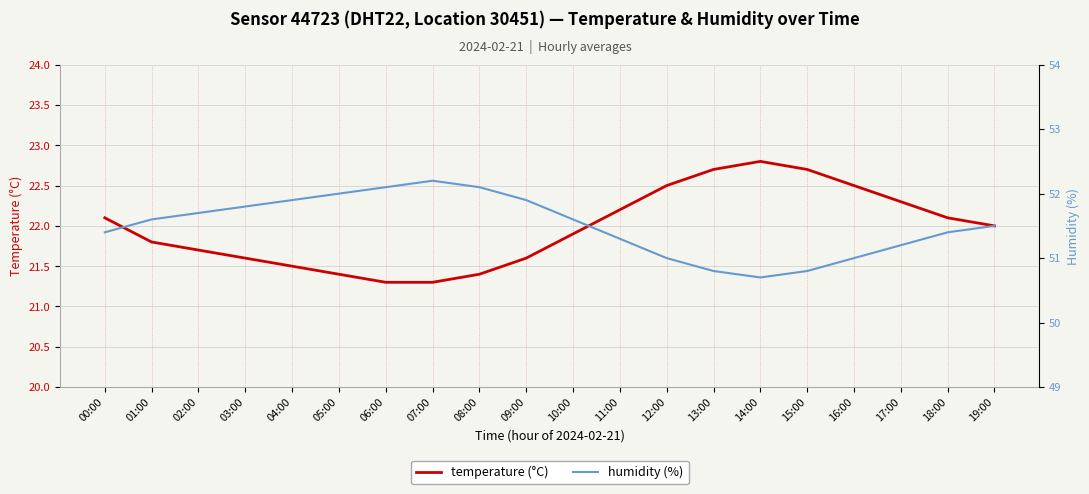

Count the number of data series in this chart.

2